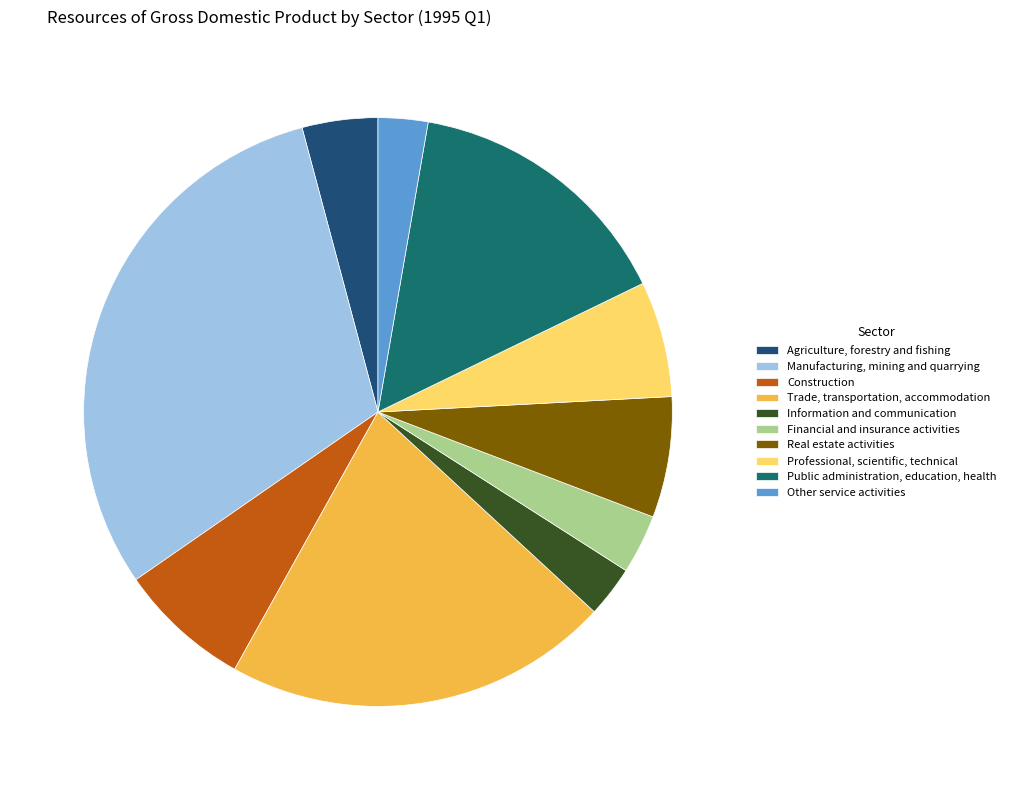

Combined, do Professional, scientific, technical and Real estate activities account for over 50%?

No